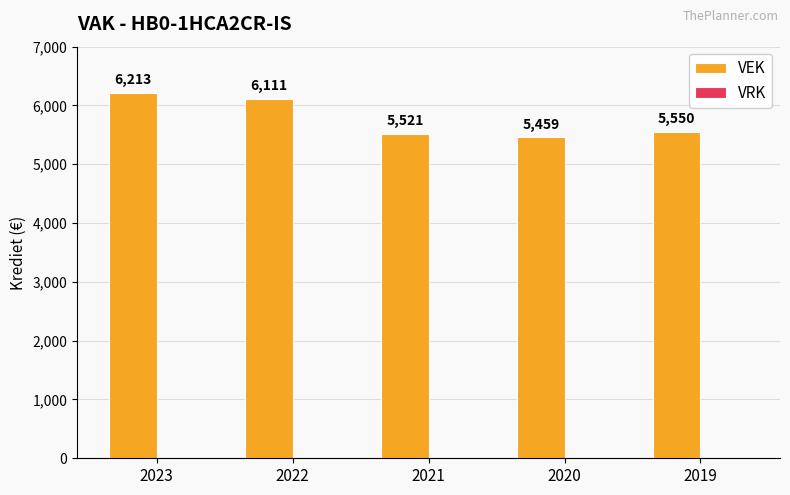

The chart shows a value of 1521 at 2022. True or false?

False